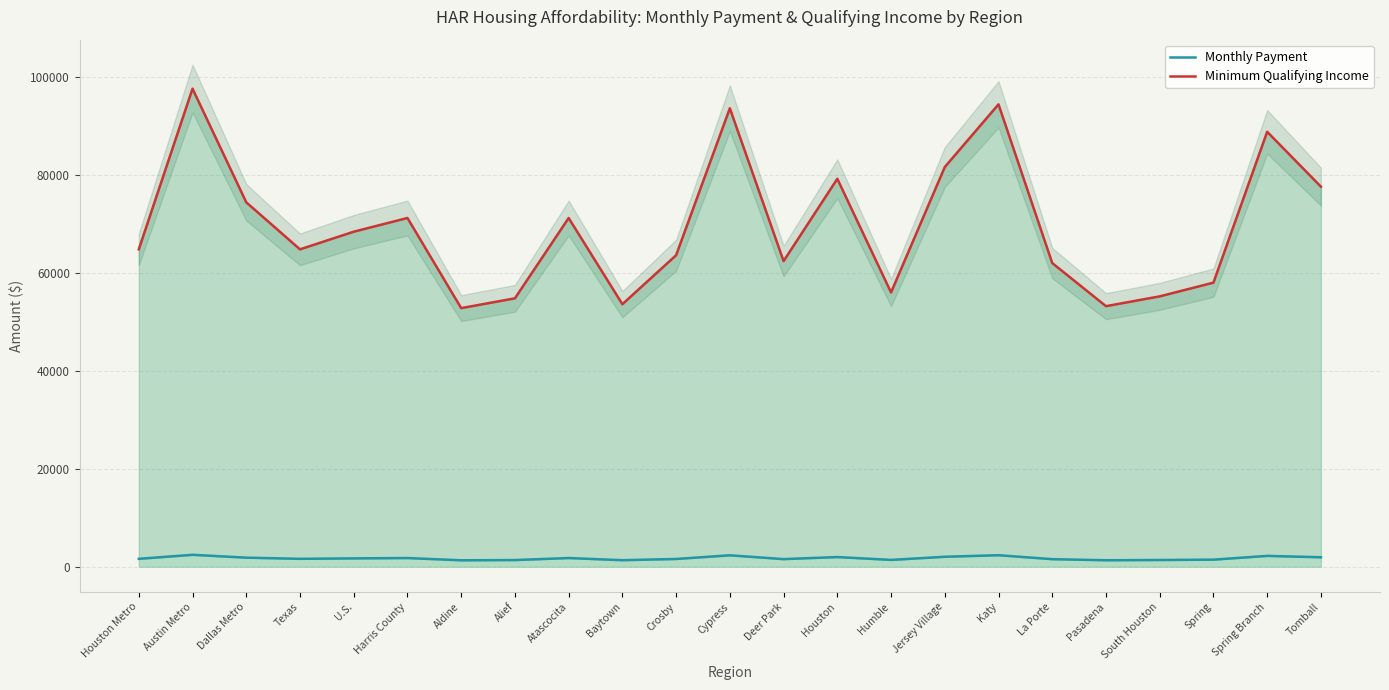

What is the minimum value shown in the chart?

1320